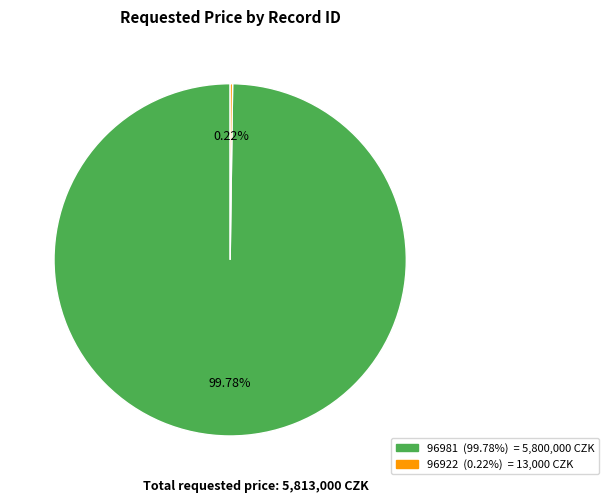

Is there any slice that represents more than half of the pie?

Yes